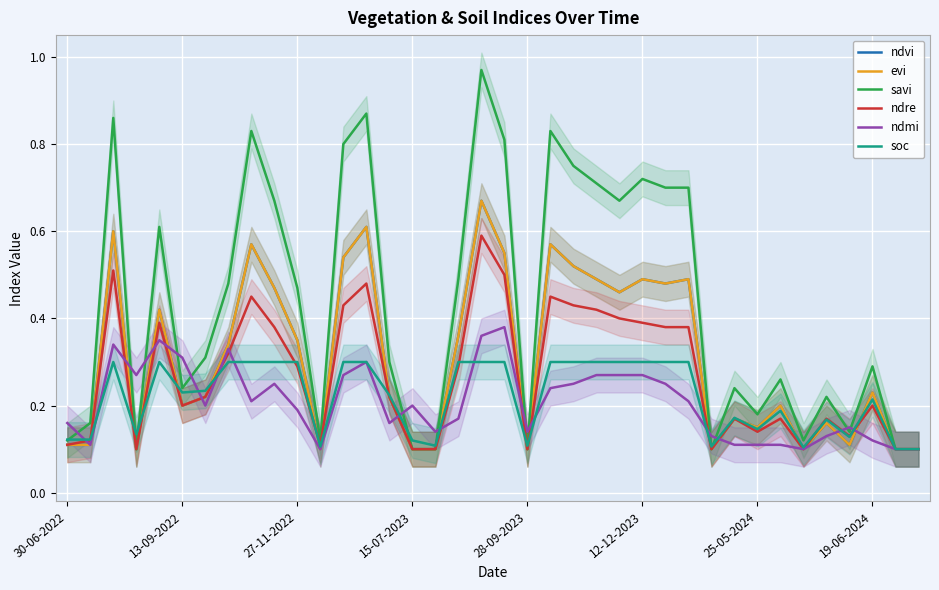

Which series has the largest range (max minus min)?

savi